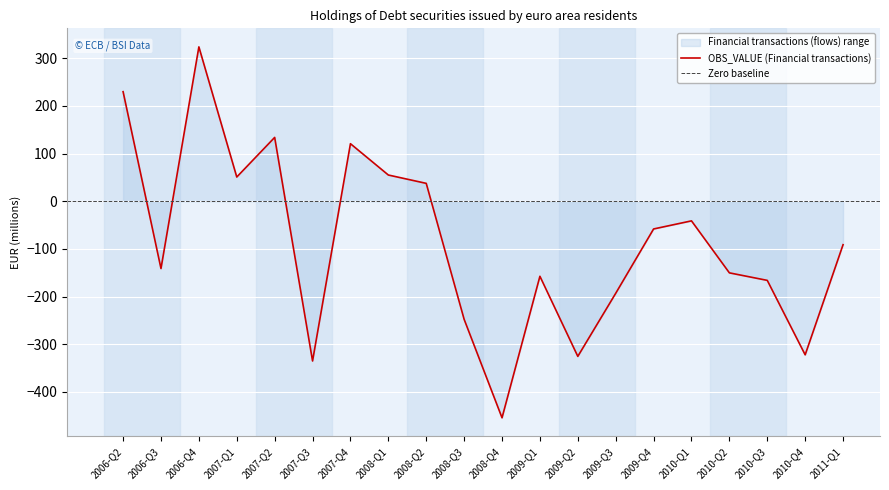

What is the label of the 3rd point from the right?

2010-Q3